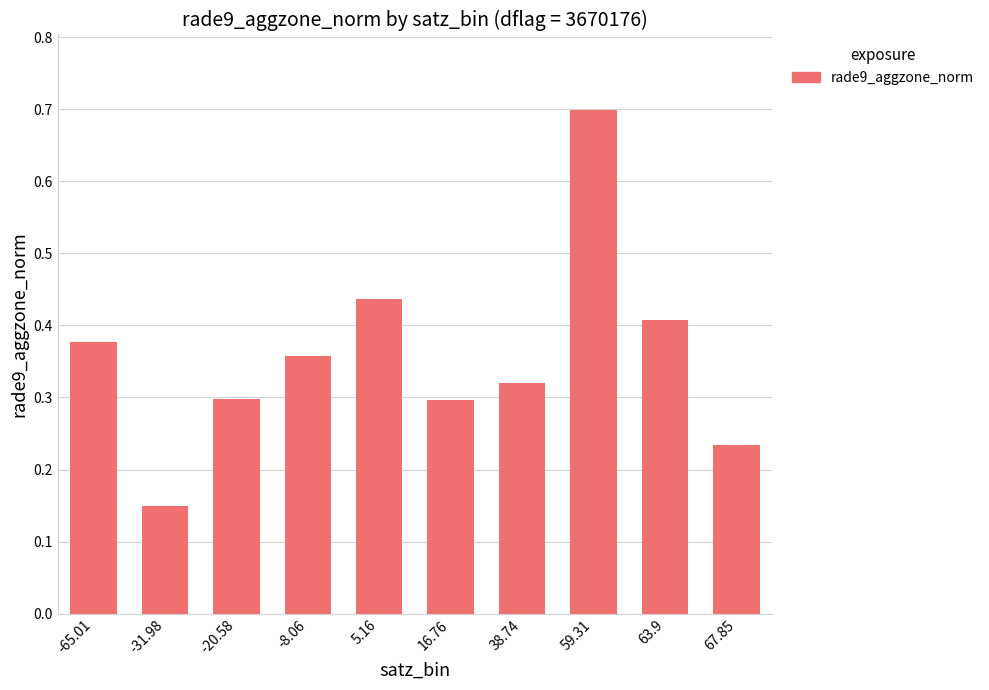

True or false: the data shows 0.4 at 38.74.

False